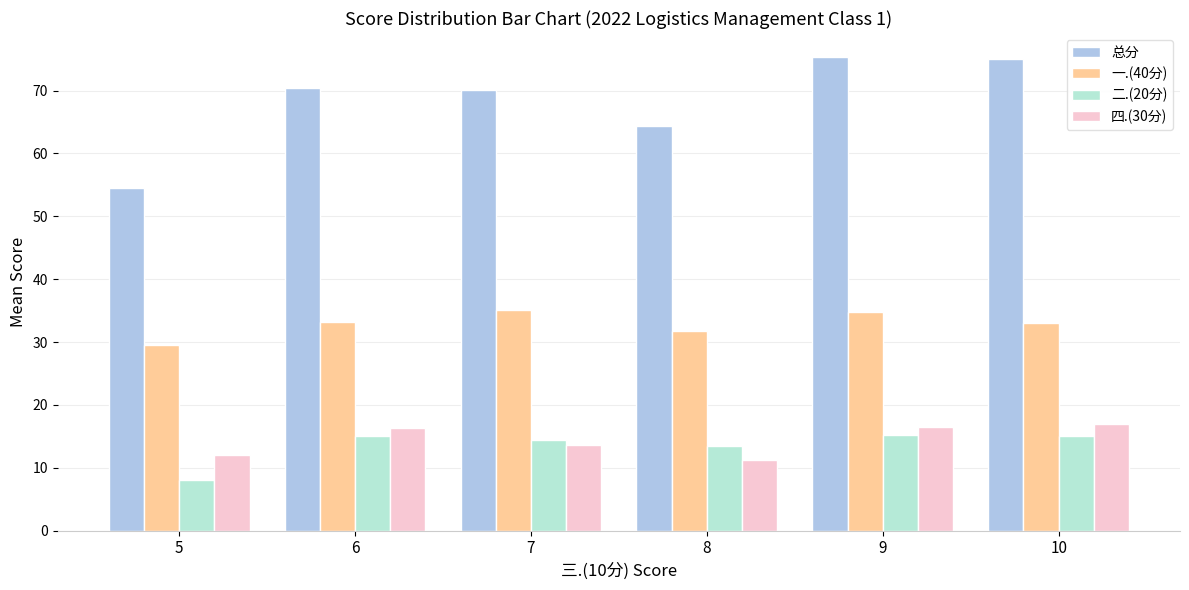

What are all the series names shown in the legend?

总分, 一.(40分), 二.(20分), 四.(30分)